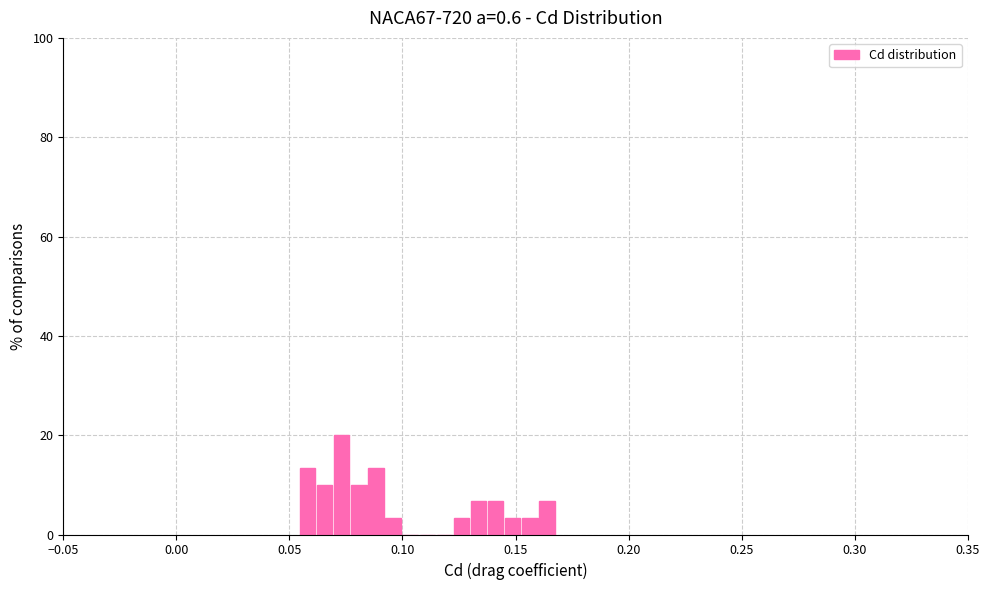

Around what value on the x-axis is the tallest bar? Give the approximate position of its centre, as read against the axis.

0.075